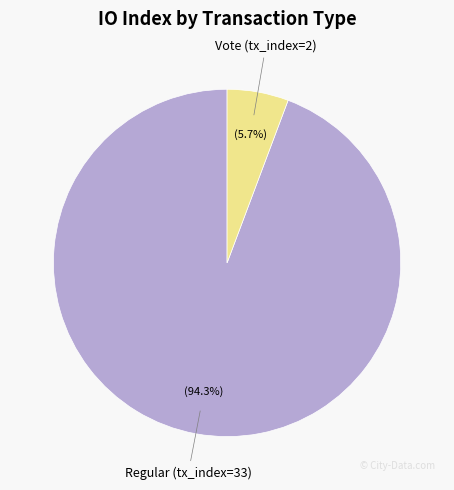

Is it true that Vote (tx_index=2) is 1% of the pie?

False